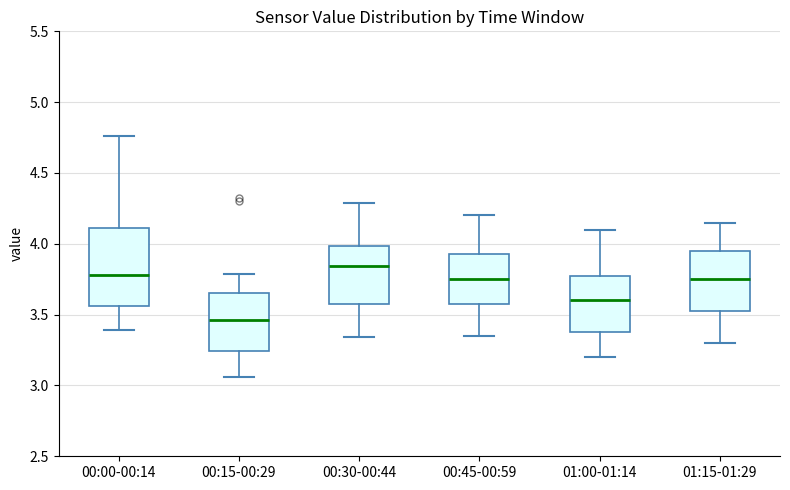

Which box's median line is the highest?

00:30-00:44